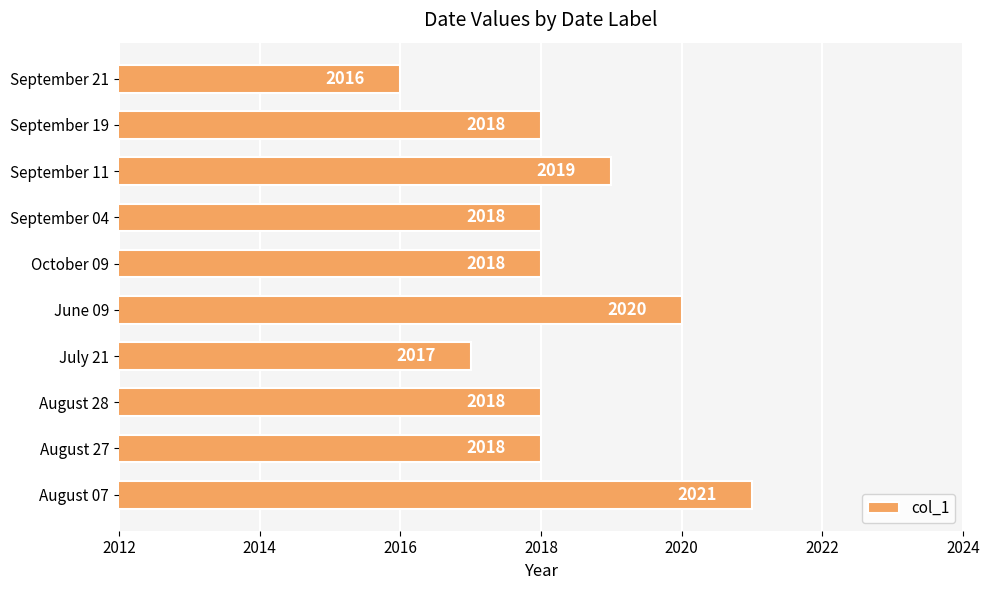

What is the difference between the maximum and second lowest values?

4